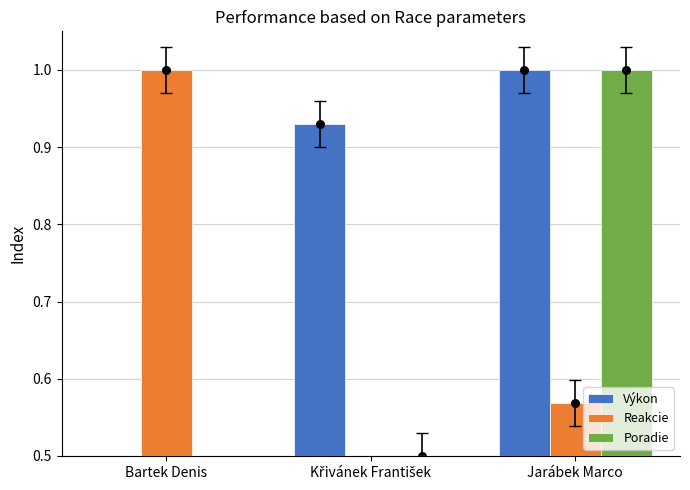

At which category is the sum across all series the highest?

Jarábek Marco